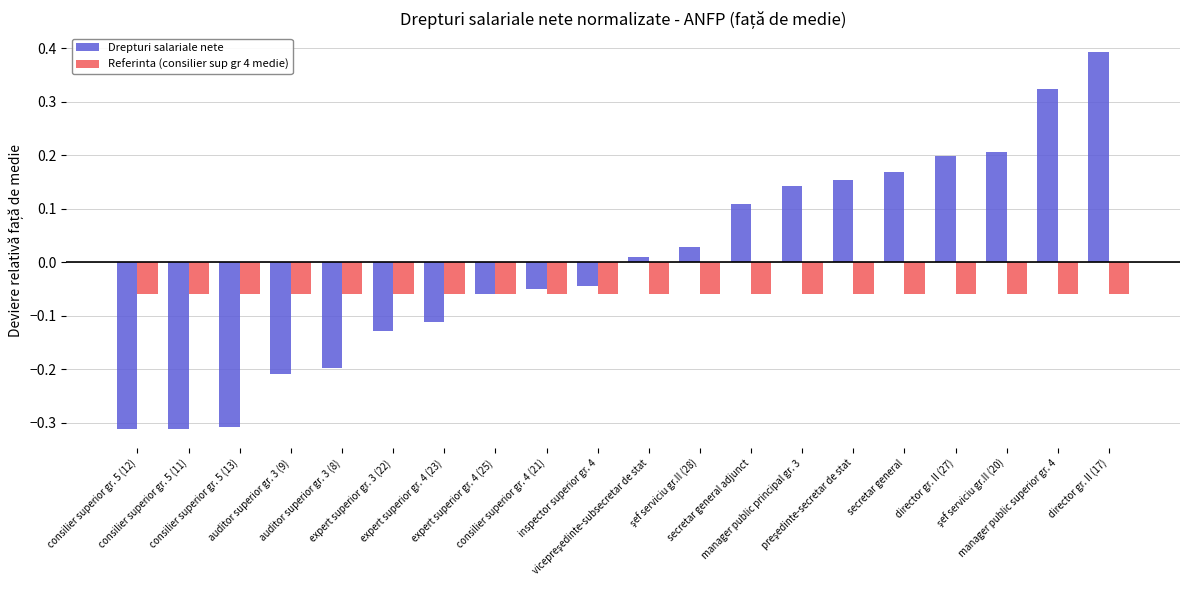

How many bars are there in each group?

2